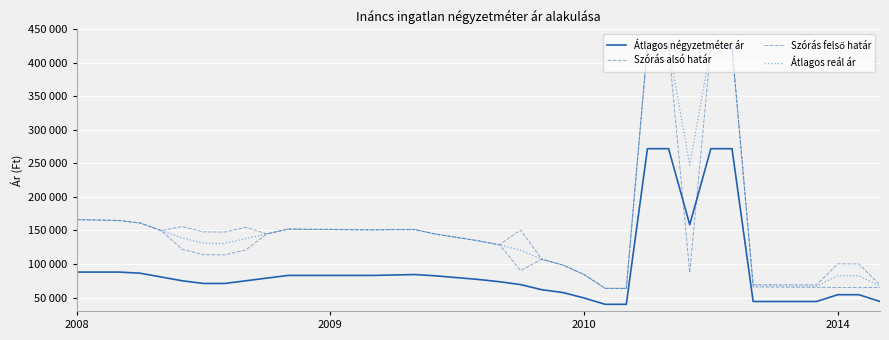

At which label does Szórás alsó határ first exceed 134627?

2008